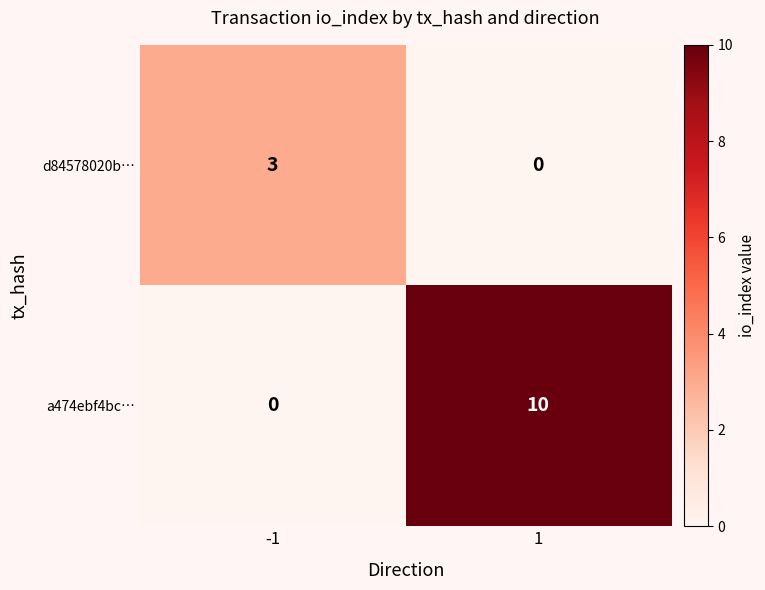

True or false: a474ebf4bc… has a value of 0 at -1.

True